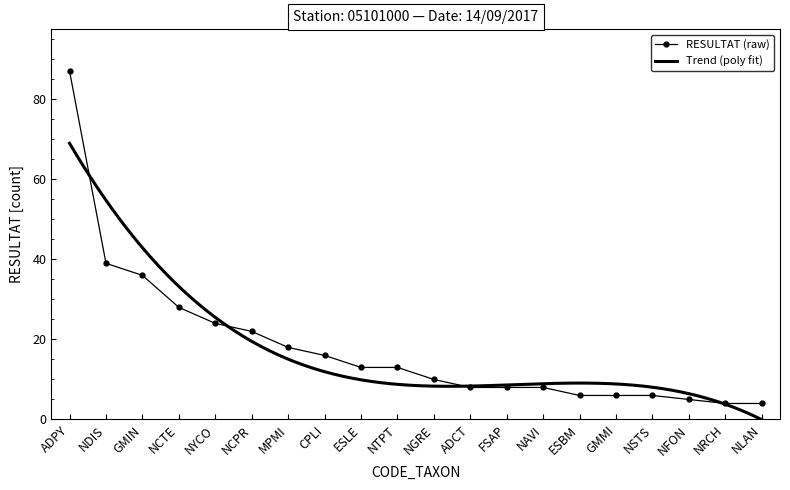

List the labels in order of value, largest first.

ADPY, NDIS, GMIN, NCTE, NYCO, NCPR, MPMI, CPLI, ESLE, NTPT, NGRE, ADCT, FSAP, NAVI, ESBM, GMMI, NSTS, NFON, NRCH, NLAN